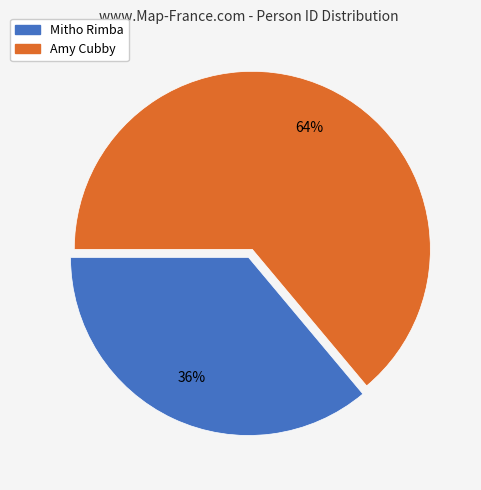

Does any single category account for the majority?

Yes